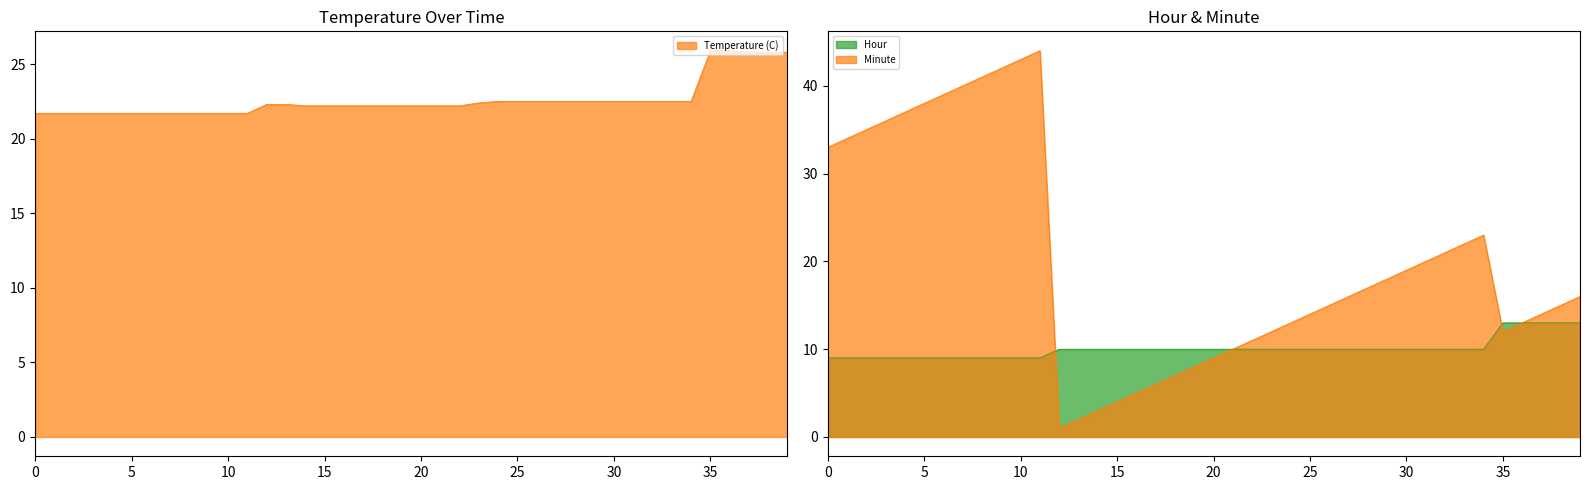

What is the sum of all Hour values?

403.0